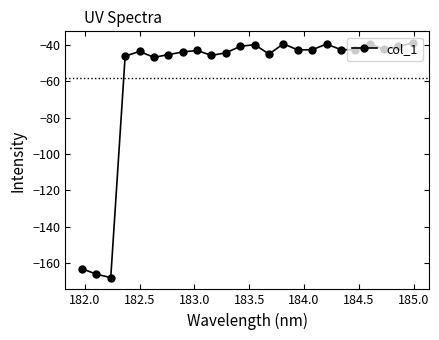

How many interior local peaks (higher than both neighbors) does the data have?

6